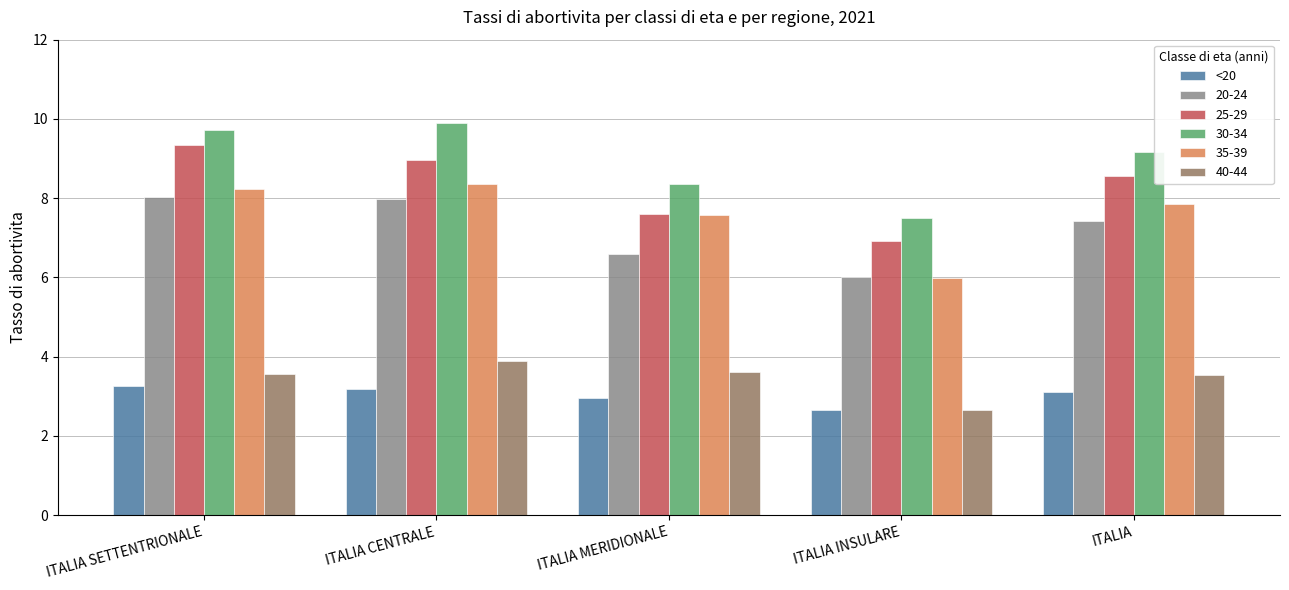

The value of 20-24 at ITALIA INSULARE is 3.6. True or false?

False